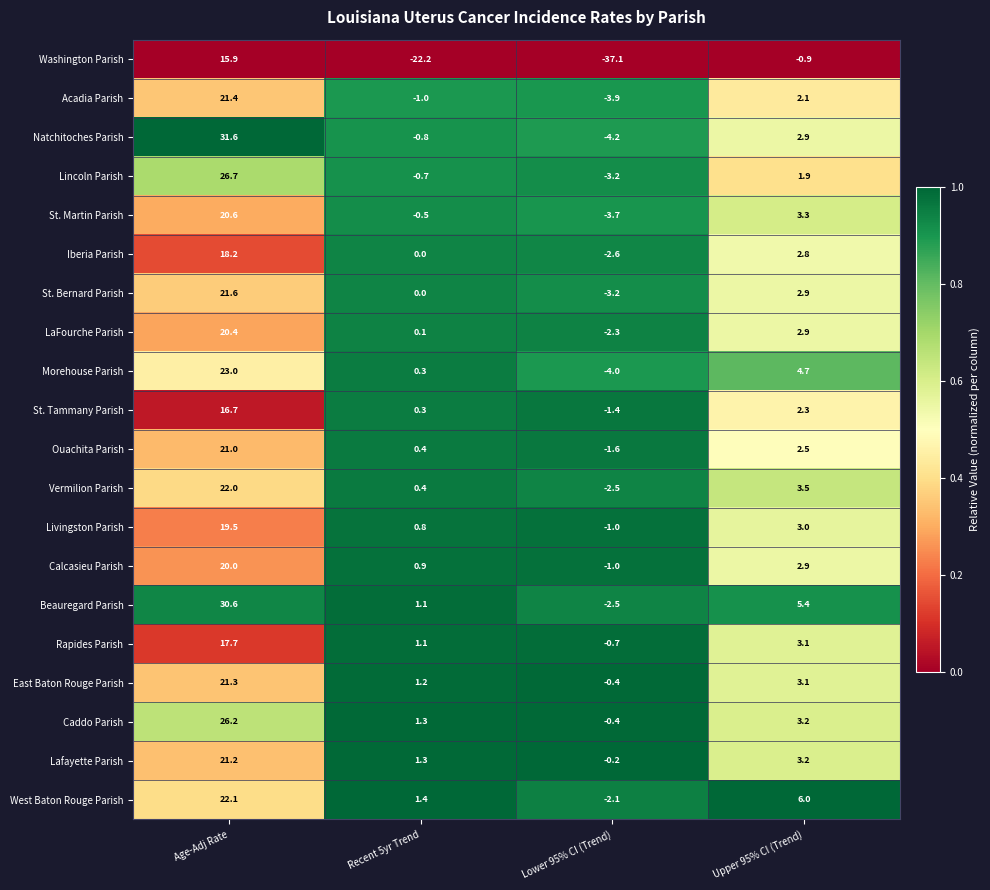

Which category has the highest value across all series?

Age-Adj Rate